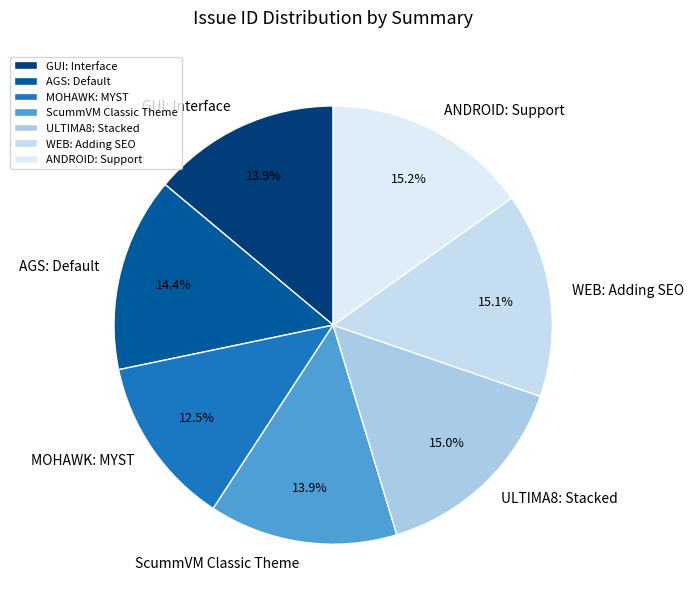

To the nearest percent, what is the difference between the GUI: Interface and ULTIMA8: Stacked slice percentages?

1%